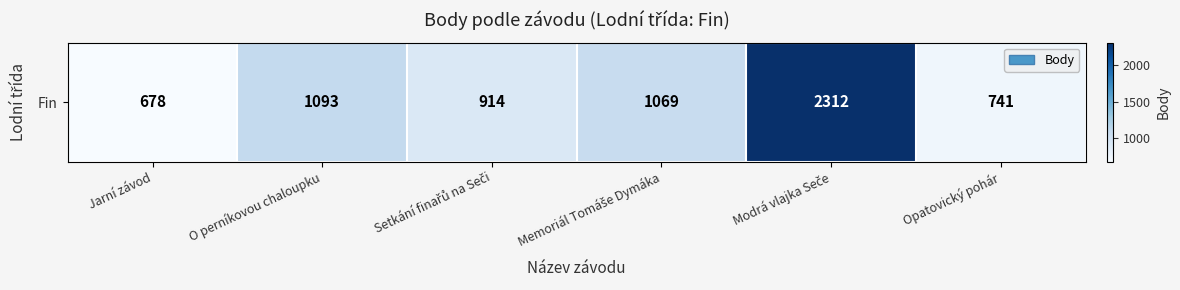

How many data points are less than 1069?

3